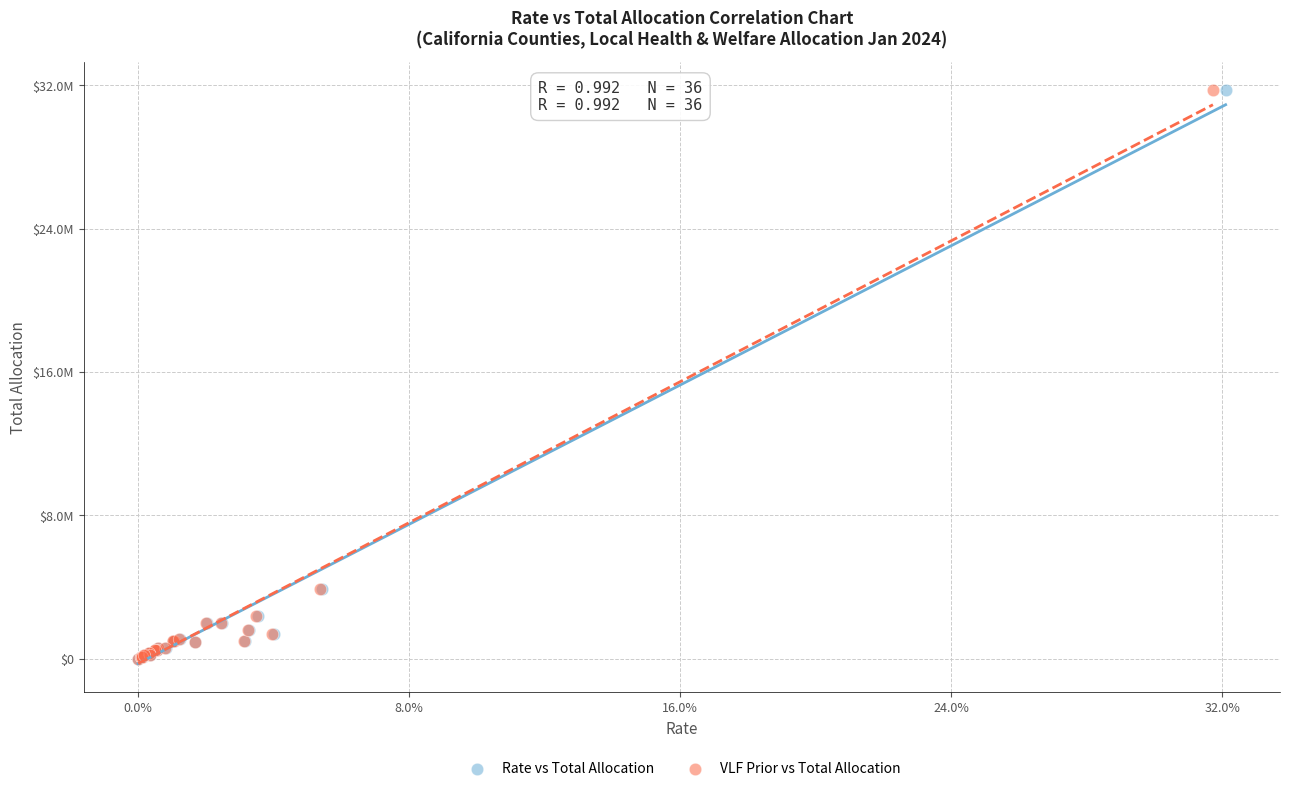

What are all the series names shown in the legend?

Rate vs Total Allocation, VLF Prior vs Total Allocation